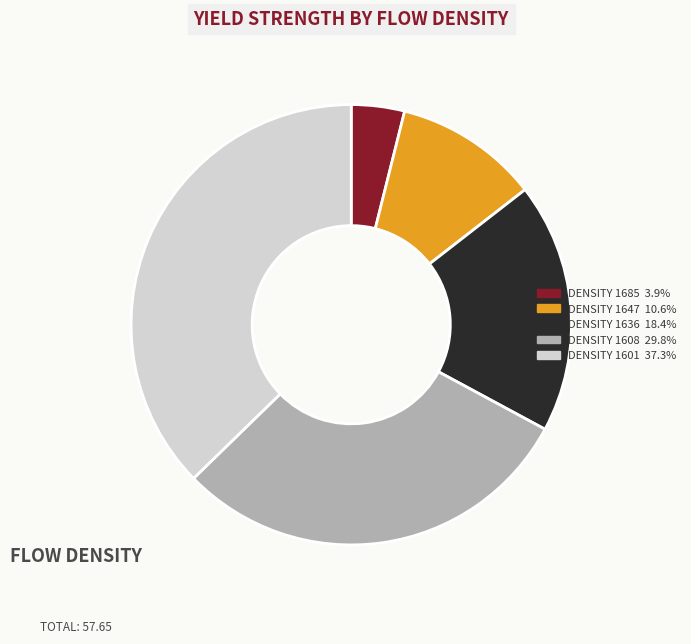

Is there any slice that represents more than half of the pie?

No